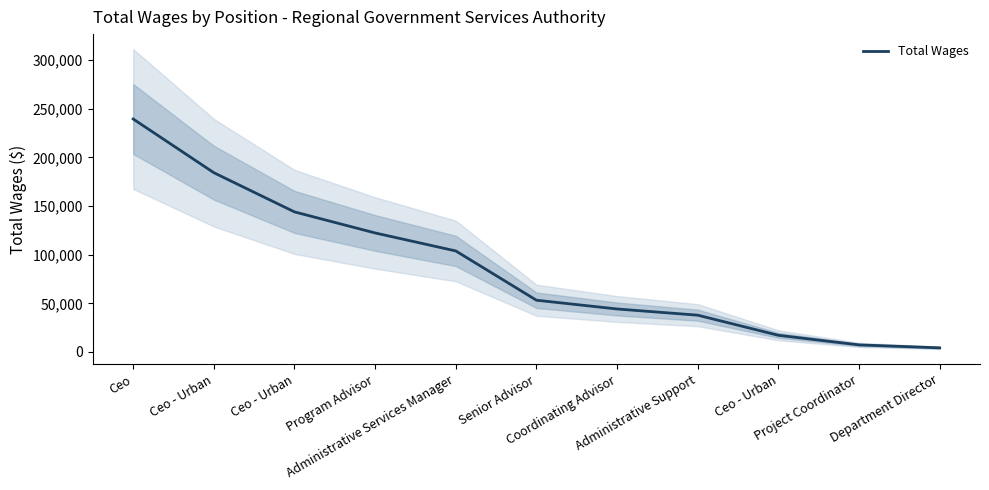

What is the minimum value shown in the chart?

4250